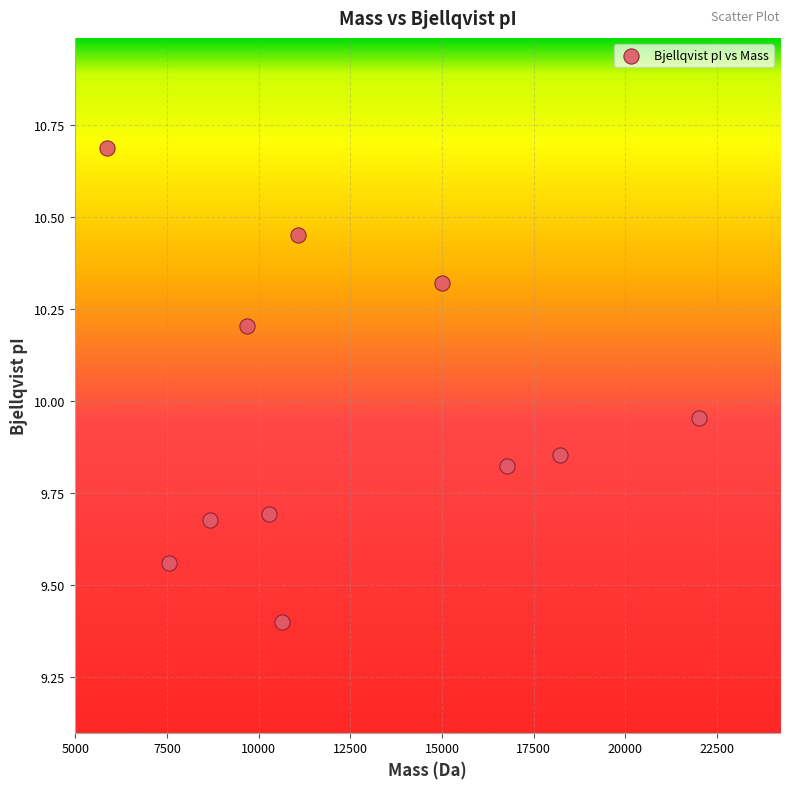

What is the range of X values (max minus min)?

16146.2